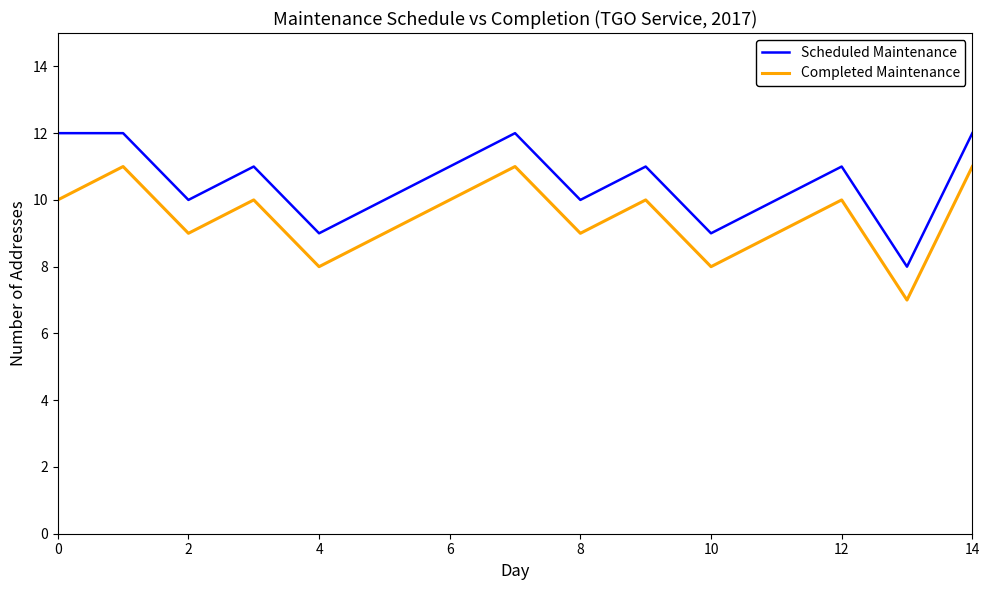

What is the sum of all Completed Maintenance values?

142